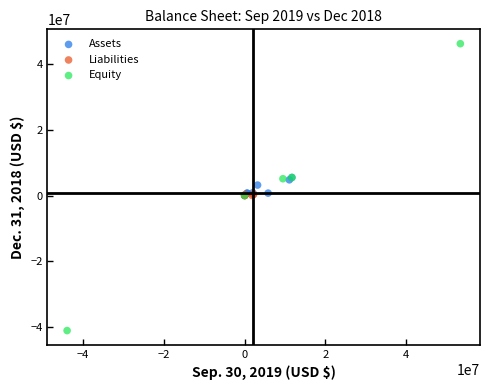

What are all the series names shown in the legend?

Assets, Liabilities, Equity